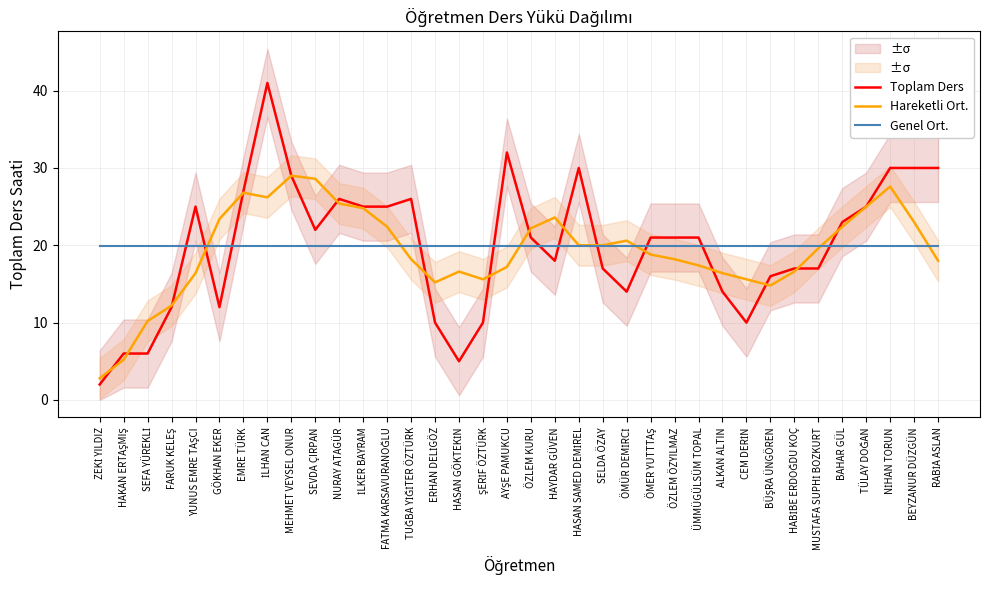

What is the difference between the second highest and minimum values in the Hareketli Ort. series?

25.8